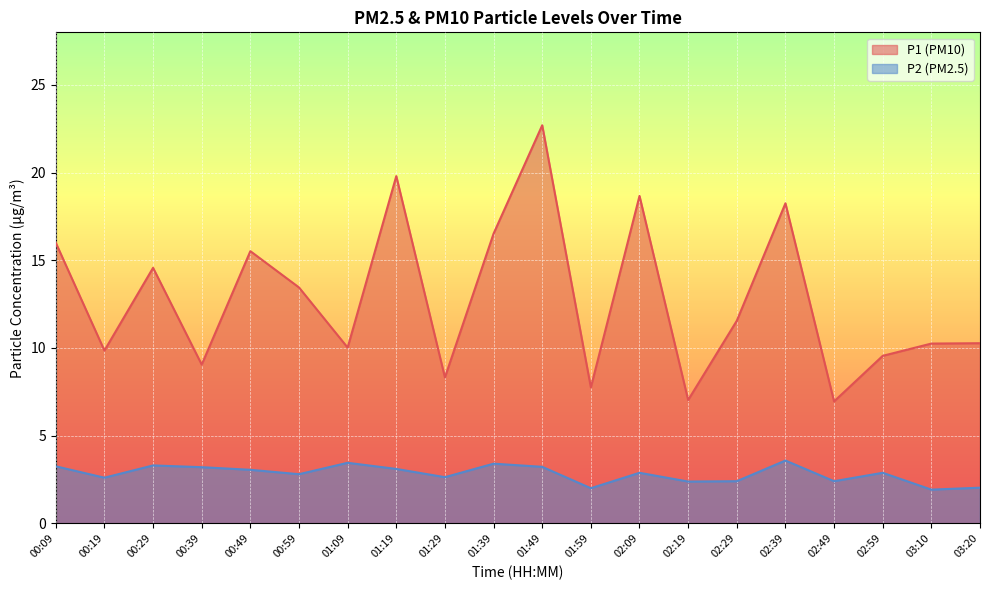

What is the average value of the P1 series?

12.8